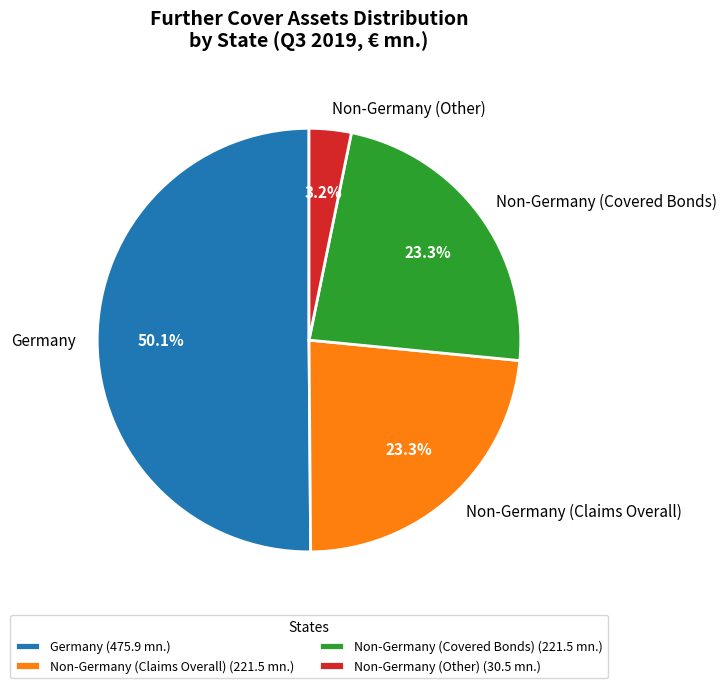

What is the ratio of the value at Non-Germany (Covered Bonds) to the value at Germany?

0.5